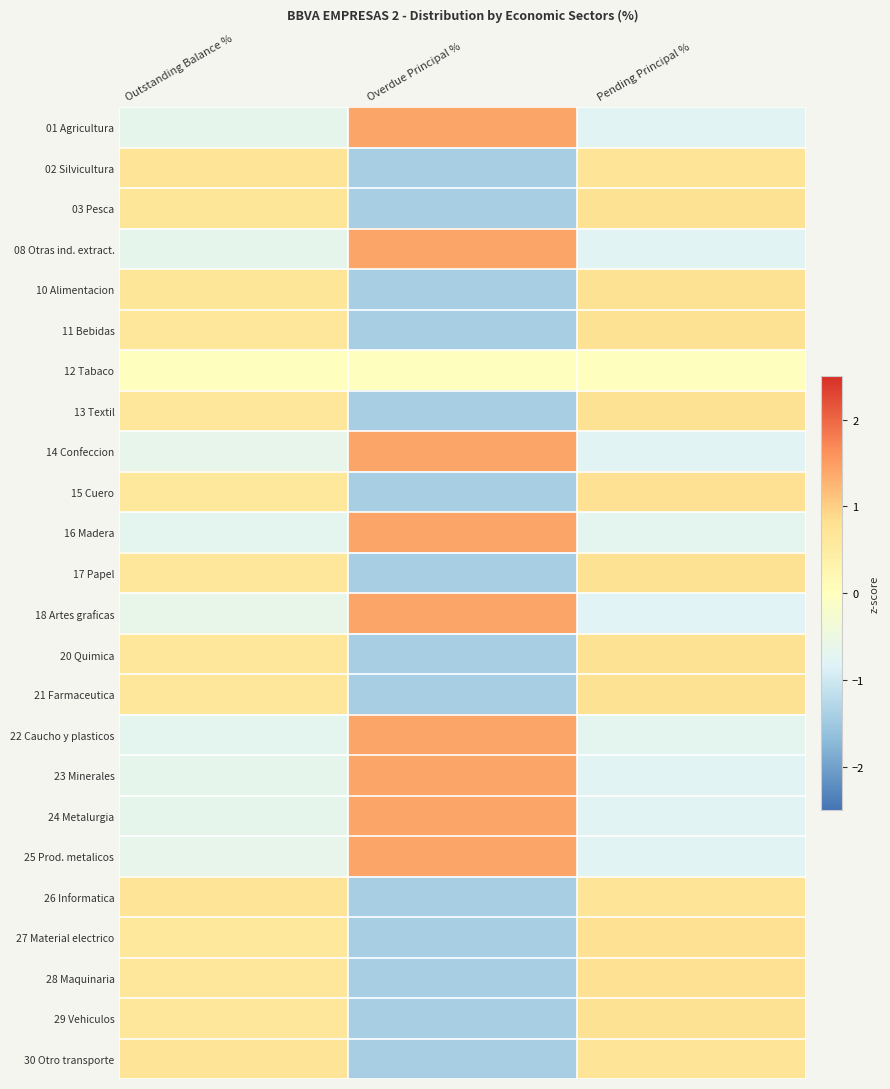

Reading right to left, list all the values displayed in this chart.

01 Agricultura: Pending Principal %=-0.8	Overdue Principal %=1.4	Outstanding Balance %=-0.6
02 Silvicultura: Pending Principal %=0.7	Overdue Principal %=-1.4	Outstanding Balance %=0.7
03 Pesca: Pending Principal %=0.8	Overdue Principal %=-1.4	Outstanding Balance %=0.6
08 Otras ind. extract.: Pending Principal %=-0.8	Overdue Principal %=1.4	Outstanding Balance %=-0.6
10 Alimentacion: Pending Principal %=0.8	Overdue Principal %=-1.4	Outstanding Balance %=0.6
11 Bebidas: Pending Principal %=0.8	Overdue Principal %=-1.4	Outstanding Balance %=0.6
12 Tabaco: Pending Principal %=0.0	Overdue Principal %=0.0	Outstanding Balance %=0.0
13 Textil: Pending Principal %=0.8	Overdue Principal %=-1.4	Outstanding Balance %=0.6
14 Confeccion: Pending Principal %=-0.8	Overdue Principal %=1.4	Outstanding Balance %=-0.6
15 Cuero: Pending Principal %=0.8	Overdue Principal %=-1.4	Outstanding Balance %=0.6
16 Madera: Pending Principal %=-0.7	Overdue Principal %=1.4	Outstanding Balance %=-0.7
17 Papel: Pending Principal %=0.8	Overdue Principal %=-1.4	Outstanding Balance %=0.6
18 Artes graficas: Pending Principal %=-0.8	Overdue Principal %=1.4	Outstanding Balance %=-0.6
20 Quimica: Pending Principal %=0.8	Overdue Principal %=-1.4	Outstanding Balance %=0.6
21 Farmaceutica: Pending Principal %=0.8	Overdue Principal %=-1.4	Outstanding Balance %=0.6
22 Caucho y plasticos: Pending Principal %=-0.7	Overdue Principal %=1.4	Outstanding Balance %=-0.7
23 Minerales: Pending Principal %=-0.8	Overdue Principal %=1.4	Outstanding Balance %=-0.6
24 Metalurgia: Pending Principal %=-0.8	Overdue Principal %=1.4	Outstanding Balance %=-0.7
25 Prod. metalicos: Pending Principal %=-0.8	Overdue Principal %=1.4	Outstanding Balance %=-0.6
26 Informatica: Pending Principal %=0.7	Overdue Principal %=-1.4	Outstanding Balance %=0.7
27 Material electrico: Pending Principal %=0.8	Overdue Principal %=-1.4	Outstanding Balance %=0.6
28 Maquinaria: Pending Principal %=0.8	Overdue Principal %=-1.4	Outstanding Balance %=0.6
29 Vehiculos: Pending Principal %=0.8	Overdue Principal %=-1.4	Outstanding Balance %=0.6
30 Otro transporte: Pending Principal %=0.7	Overdue Principal %=-1.4	Outstanding Balance %=0.7